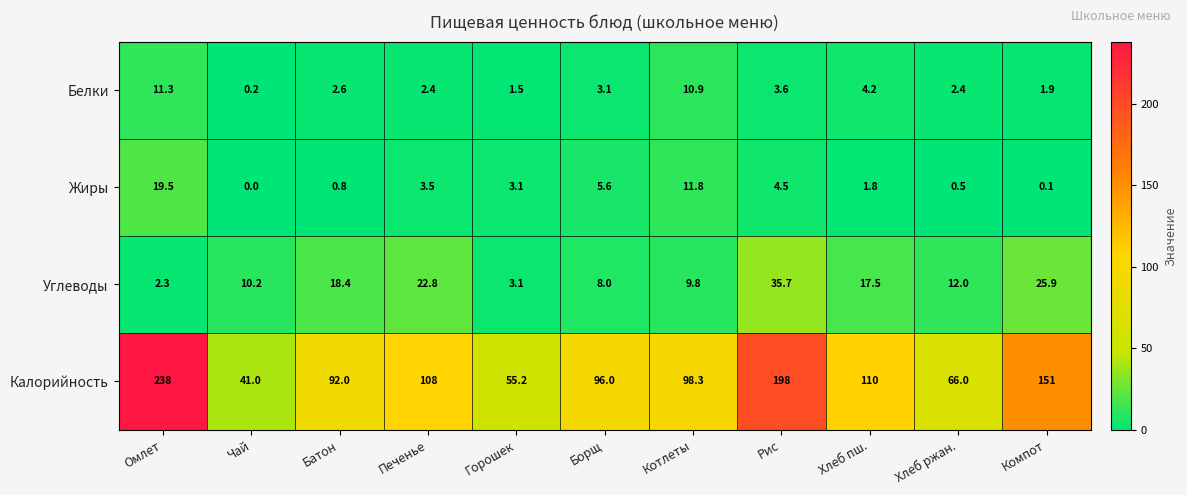

At Хлеб пш., list the series in order from largest to smallest.

Калорийность, Углеводы, Белки, Жиры